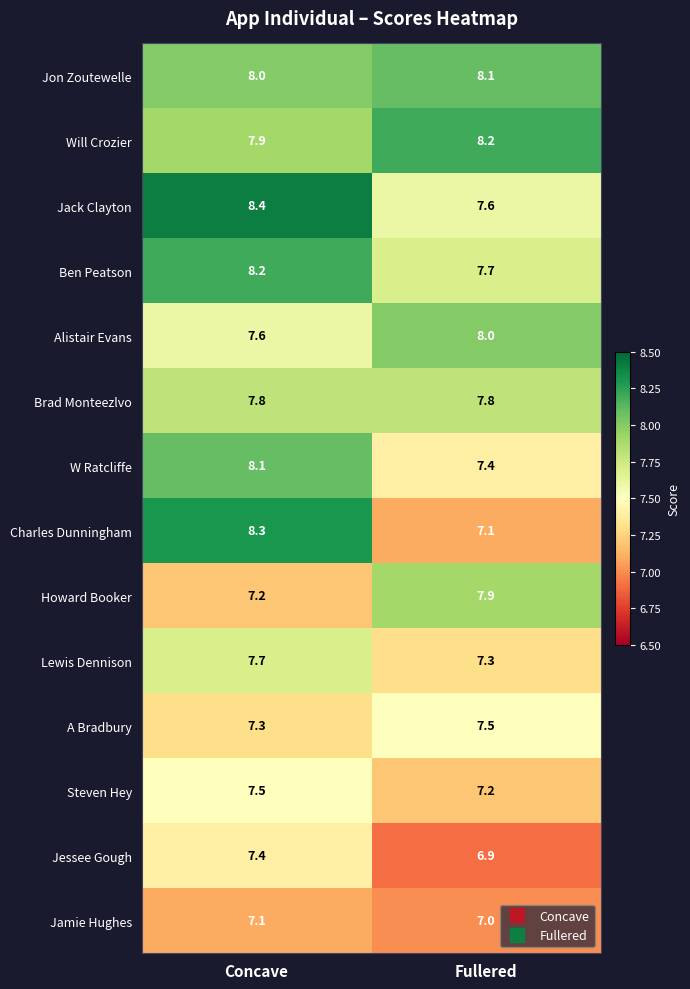

What is the total value across all series at Concave?

108.5